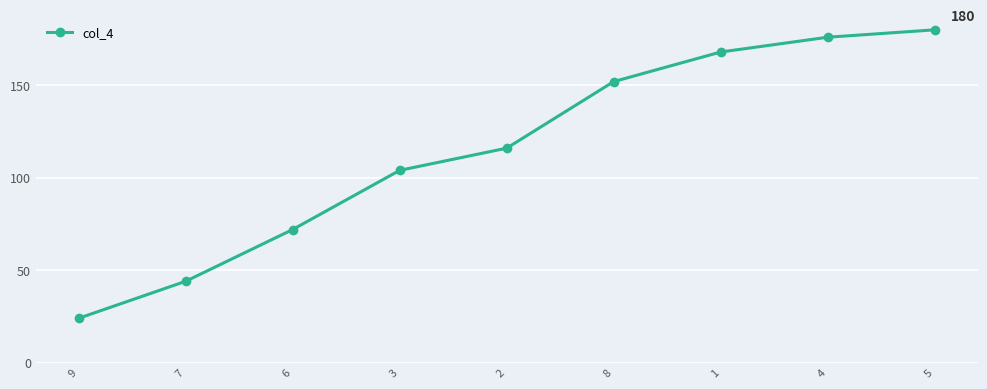

What is the sum of the values at 1 and 6?

240